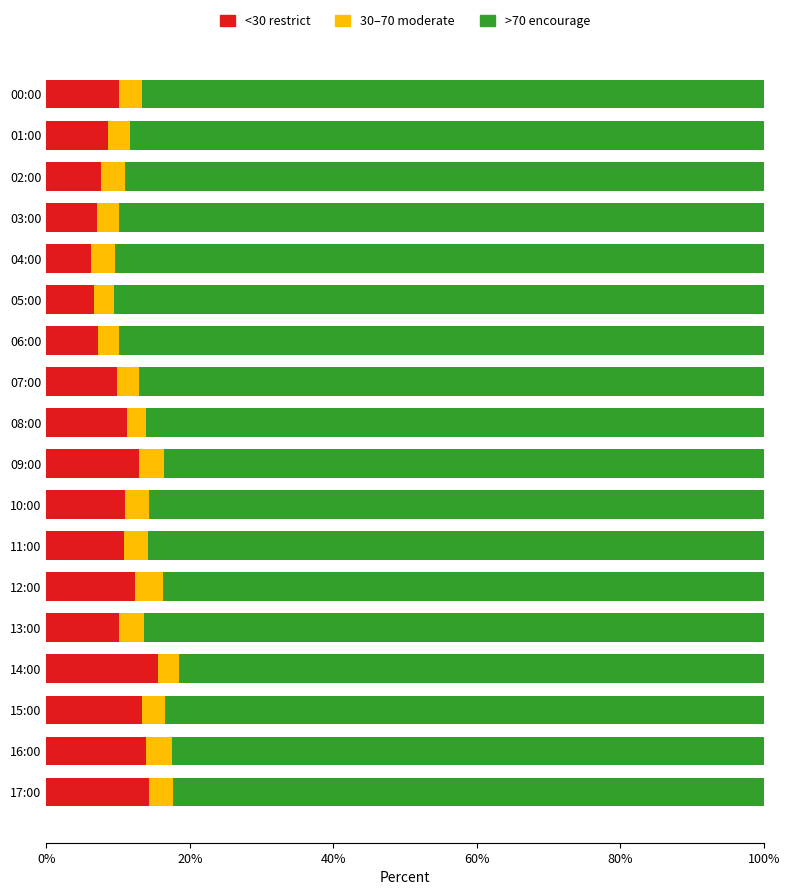

How many categories are shown in the chart?

18